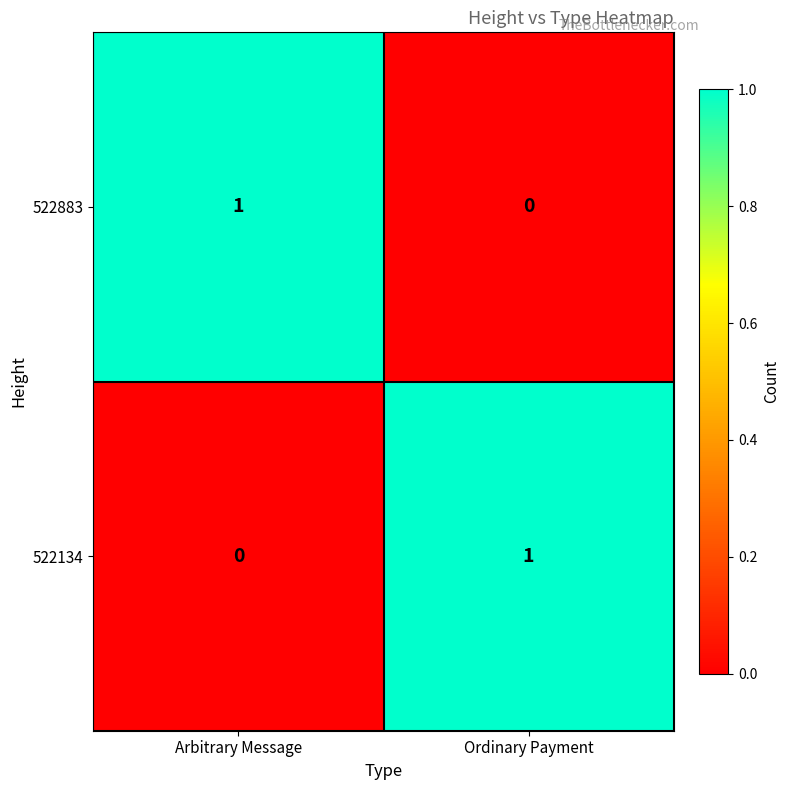

At which label does 522134 reach its peak?

Ordinary Payment